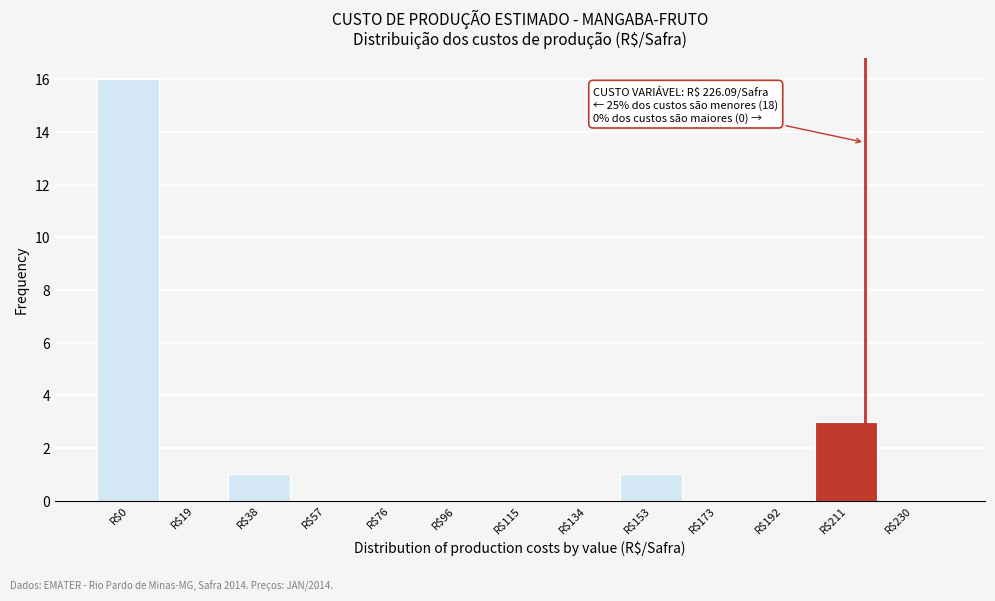

At which label is the value closest to 8?

R$211